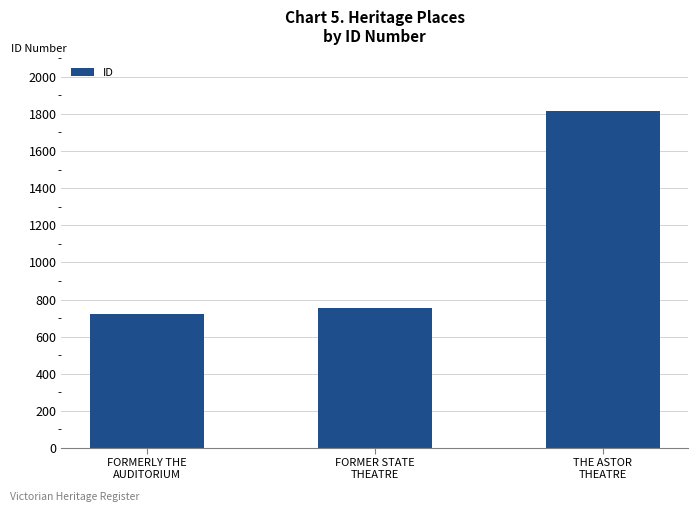

Approximately how many times larger is the value at FORMER STATE
THEATRE compared to FORMERLY THE
AUDITORIUM?

1.0